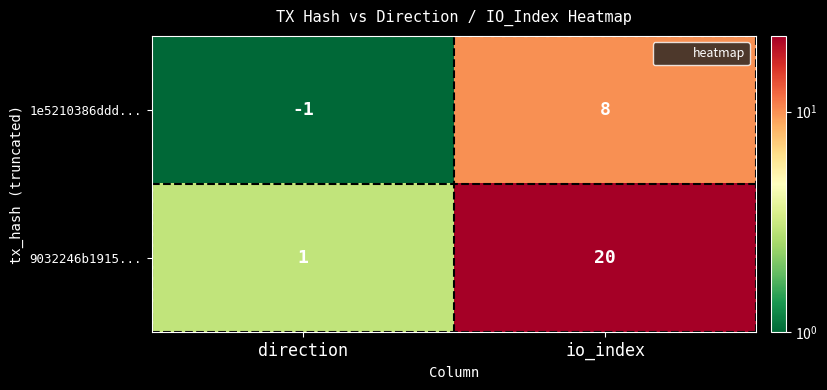

Reading left to right, transcribe all the data shown in this chart.

1e5210386ddd...: direction=-1	io_index=8
9032246b1915...: direction=1	io_index=20